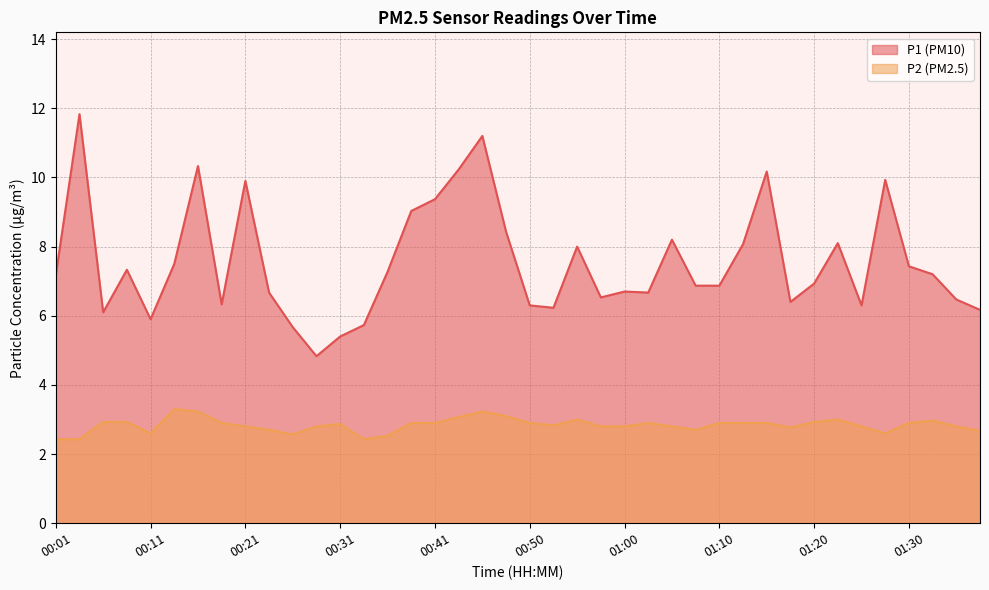

How many categories are shown in the chart?

40